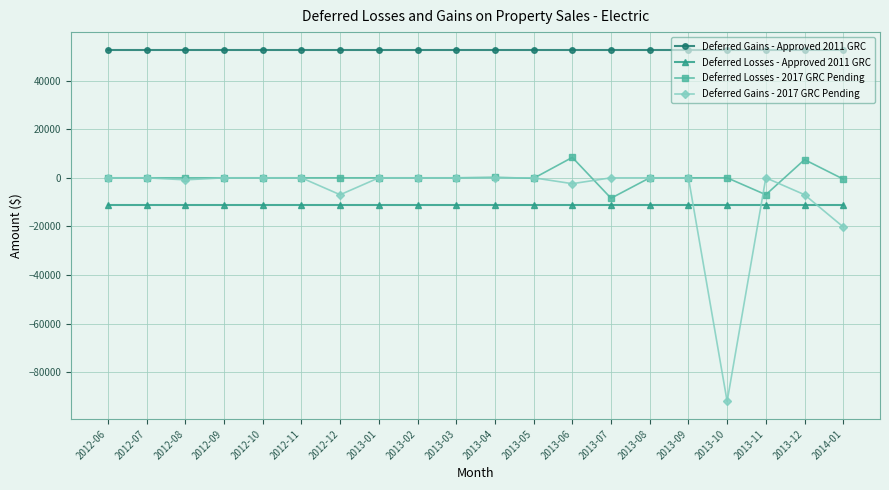

Which label corresponds to the smallest value in the chart?

2013-10